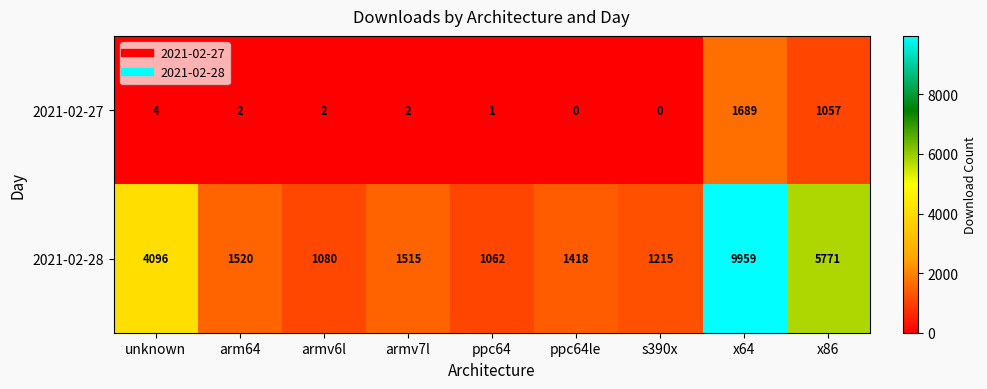

What is the difference between the second highest and second lowest values in the 2021-02-27 series?

1057